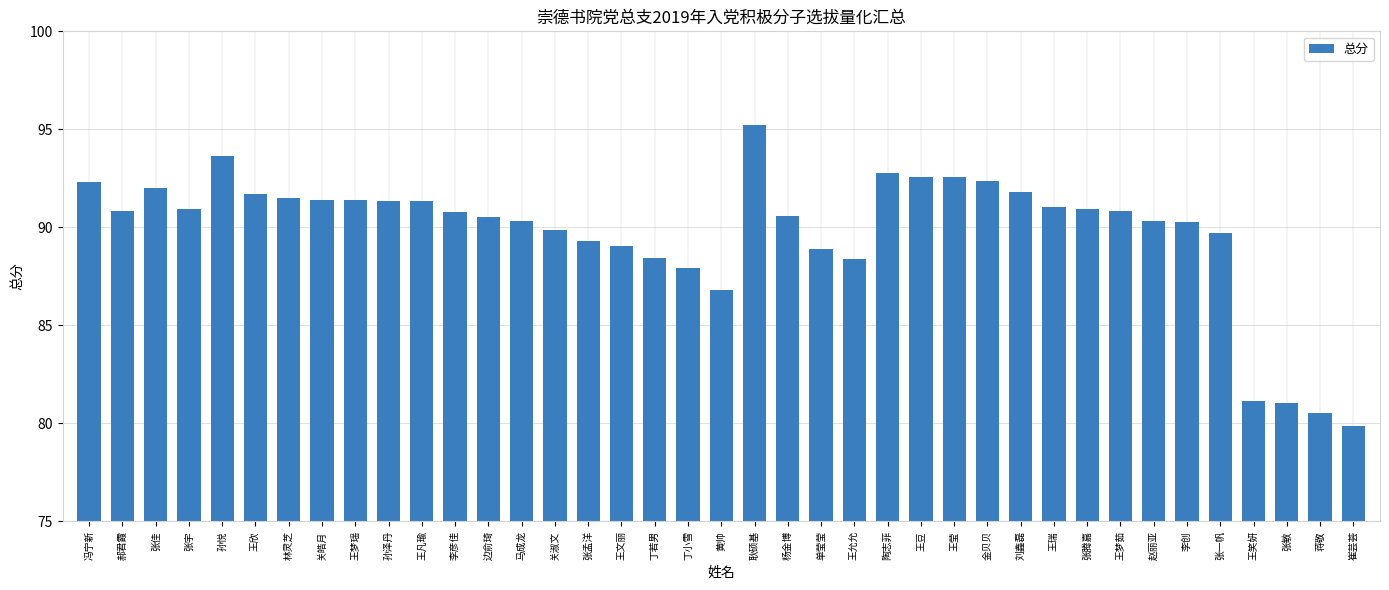

What is the difference between the values at 赵丽亚 and 丁小雪?

2.4